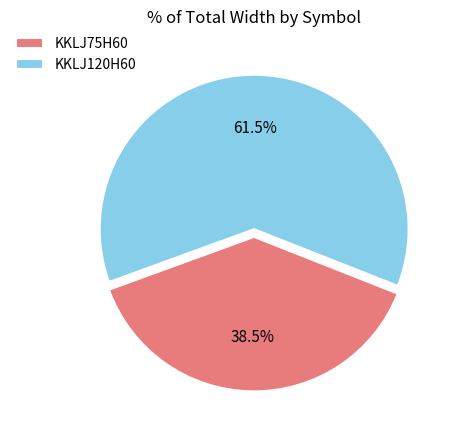

Rank the categories by value from highest to lowest.

KKLJ120H60, KKLJ75H60